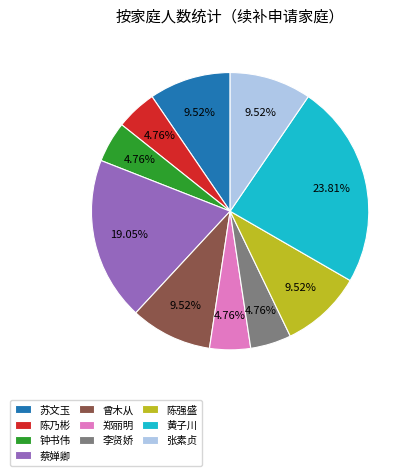

Is there any slice that represents more than half of the pie?

No